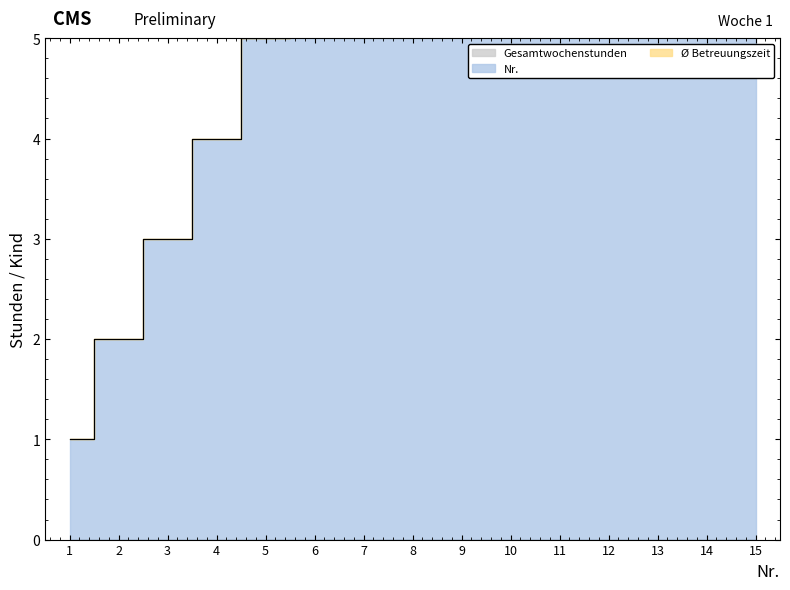

True or false: Ø Betreuungszeit has more than 0 points higher than both neighbors.

False